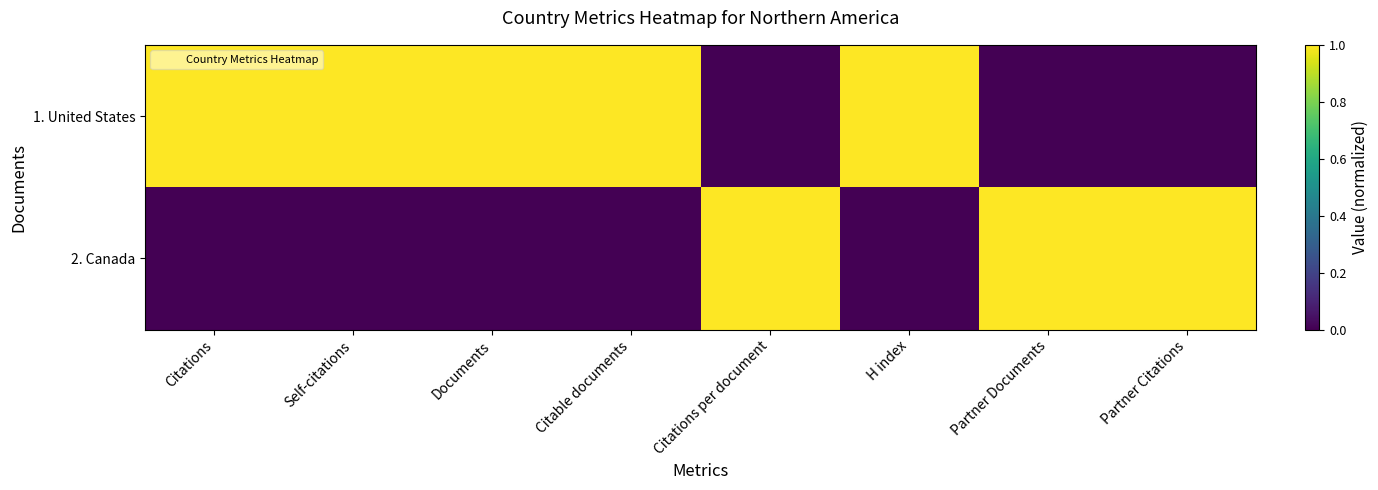

Rank the series by their average value, from highest to lowest.

1. United States, 2. Canada